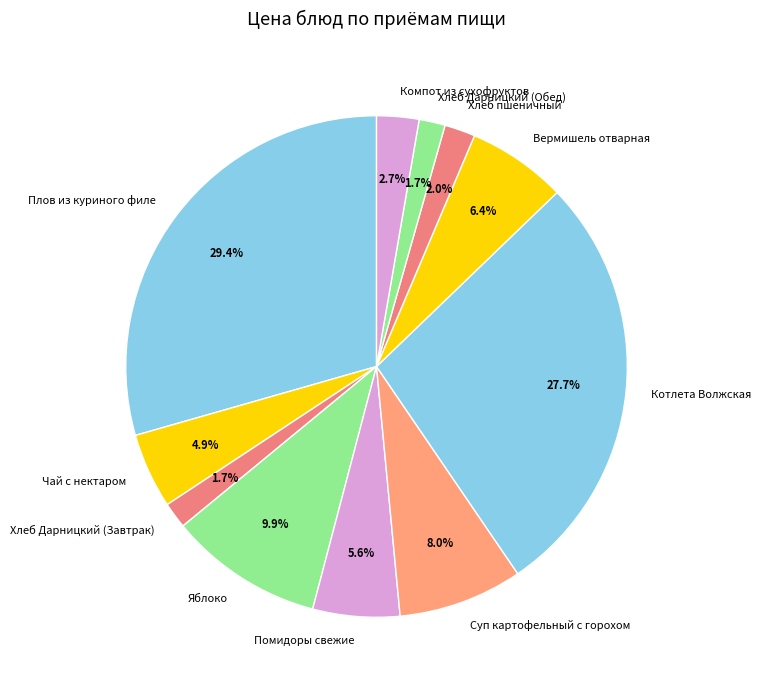

To the nearest percent, what is the combined percentage of Яблоко and Чай с нектаром?

15%